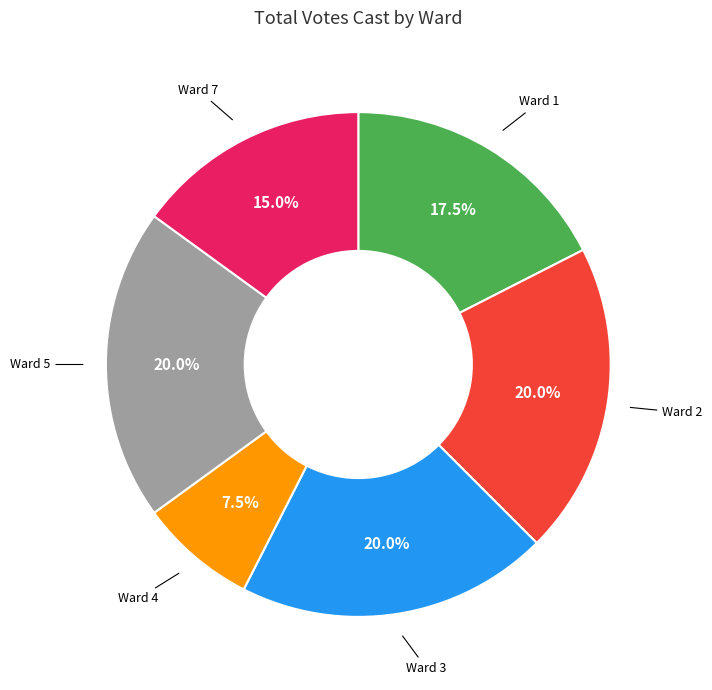

To the nearest percent, what is the average slice percentage?

17%